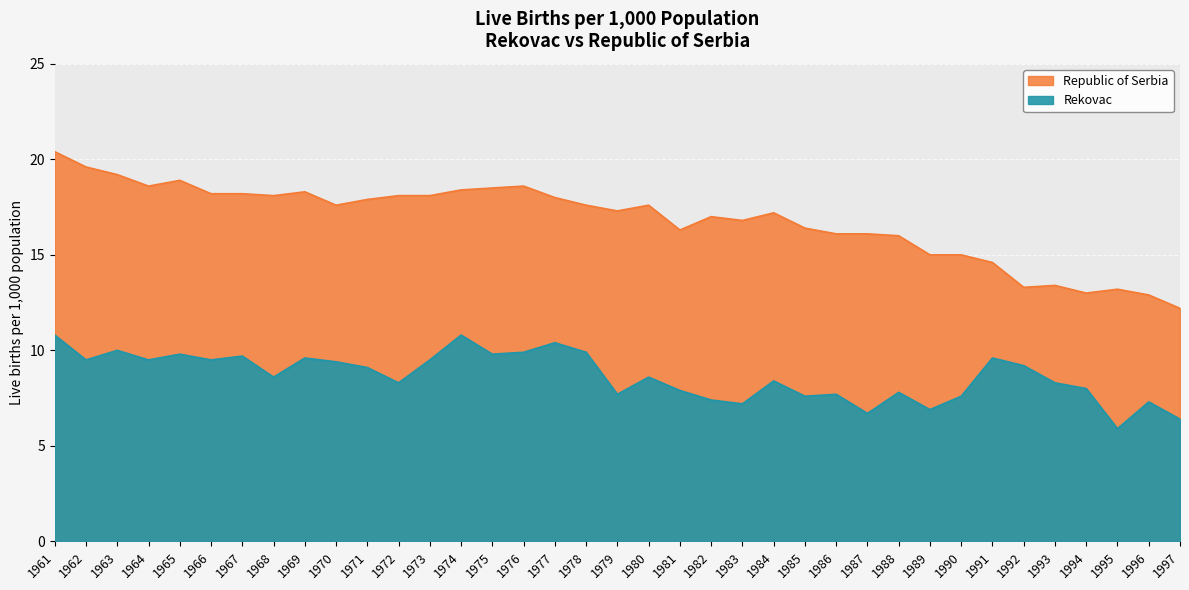

List the series in order of their overall mean, highest first.

Republic of Serbia, Rekovac